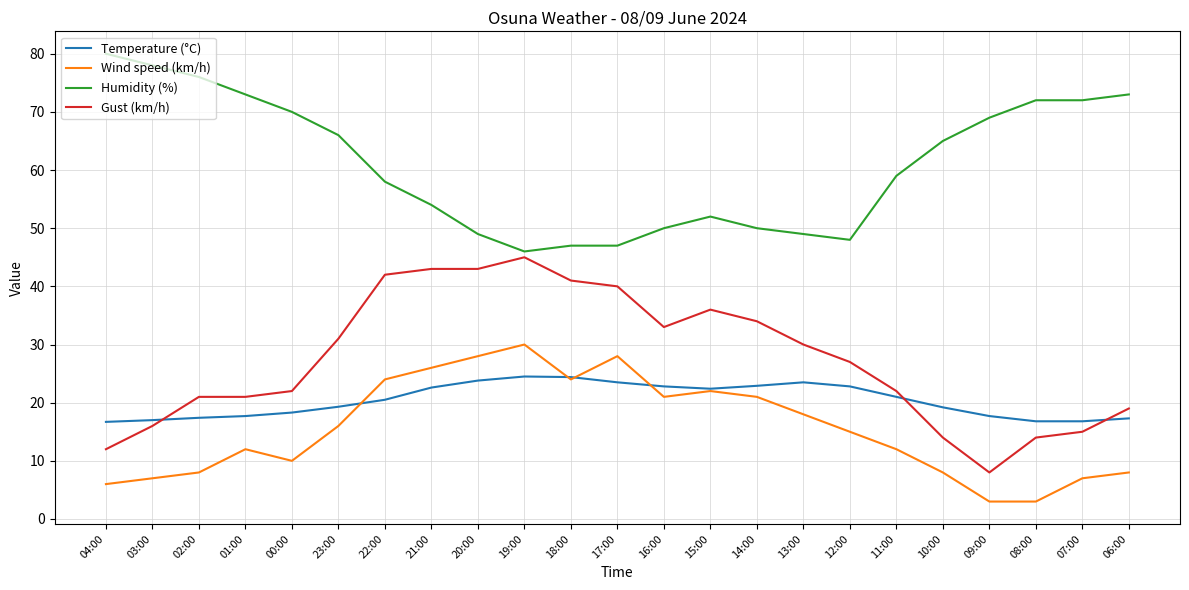

What is the total value across all series at 12:00?

112.8